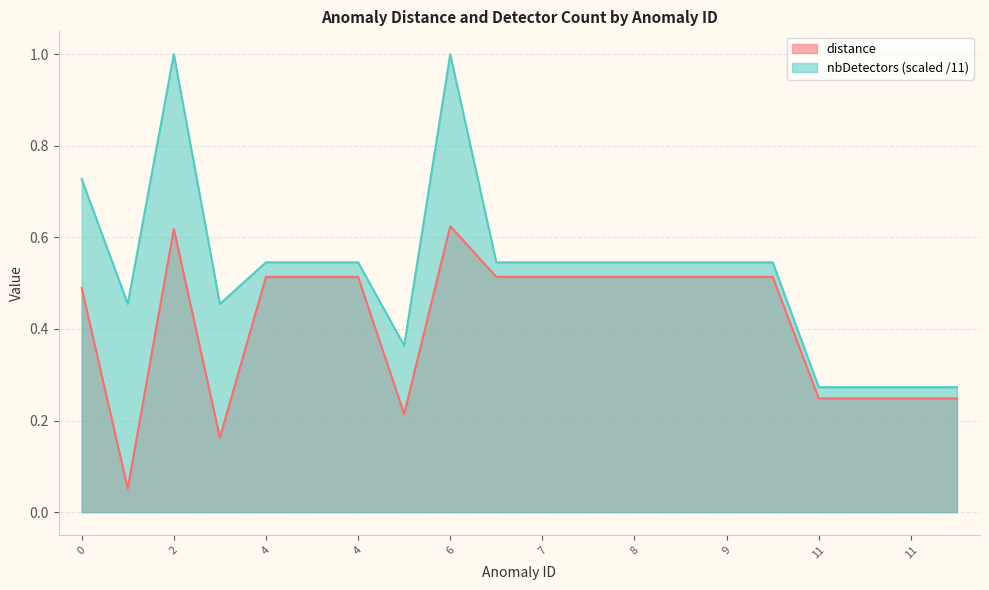

How many series are shown in this chart?

2